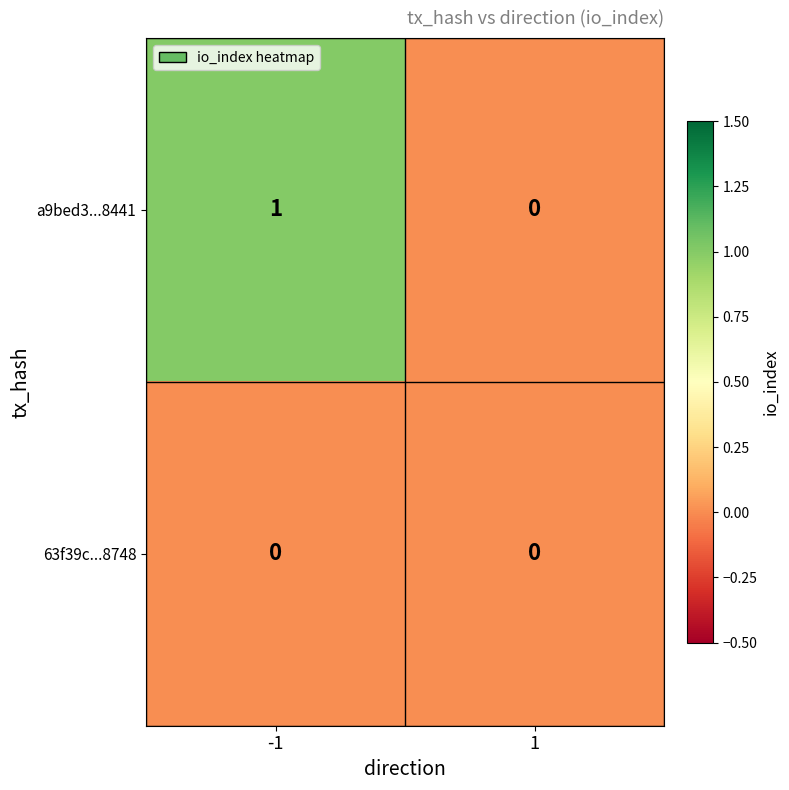

Reading right to left, transcribe all the data shown in this chart.

a9bed3...8441: 1=0	-1=1
63f39c...8748: 1=0	-1=0